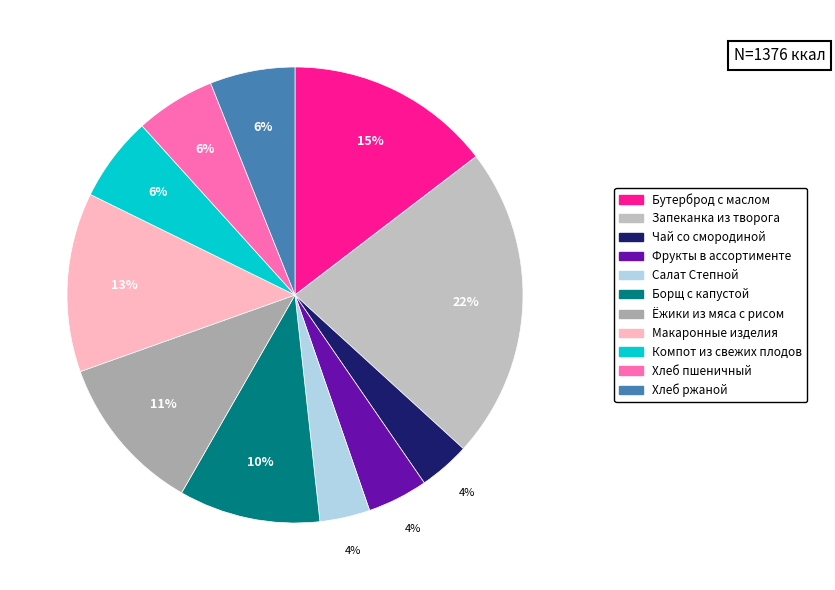

The Салат Степной slice represents 12% of the pie. True or false?

False